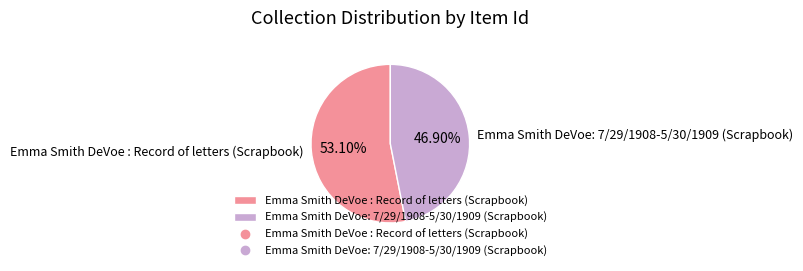

To the nearest percent, what portion does Emma Smith DeVoe: 7/29/1908-5/30/1909 (Scrapbook) represent?

47%